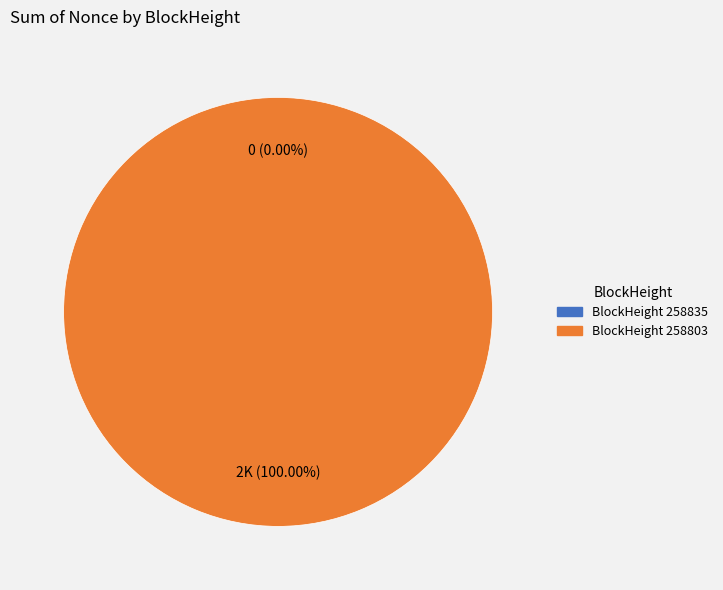

Is it true that 258803 is 99% of the pie?

False